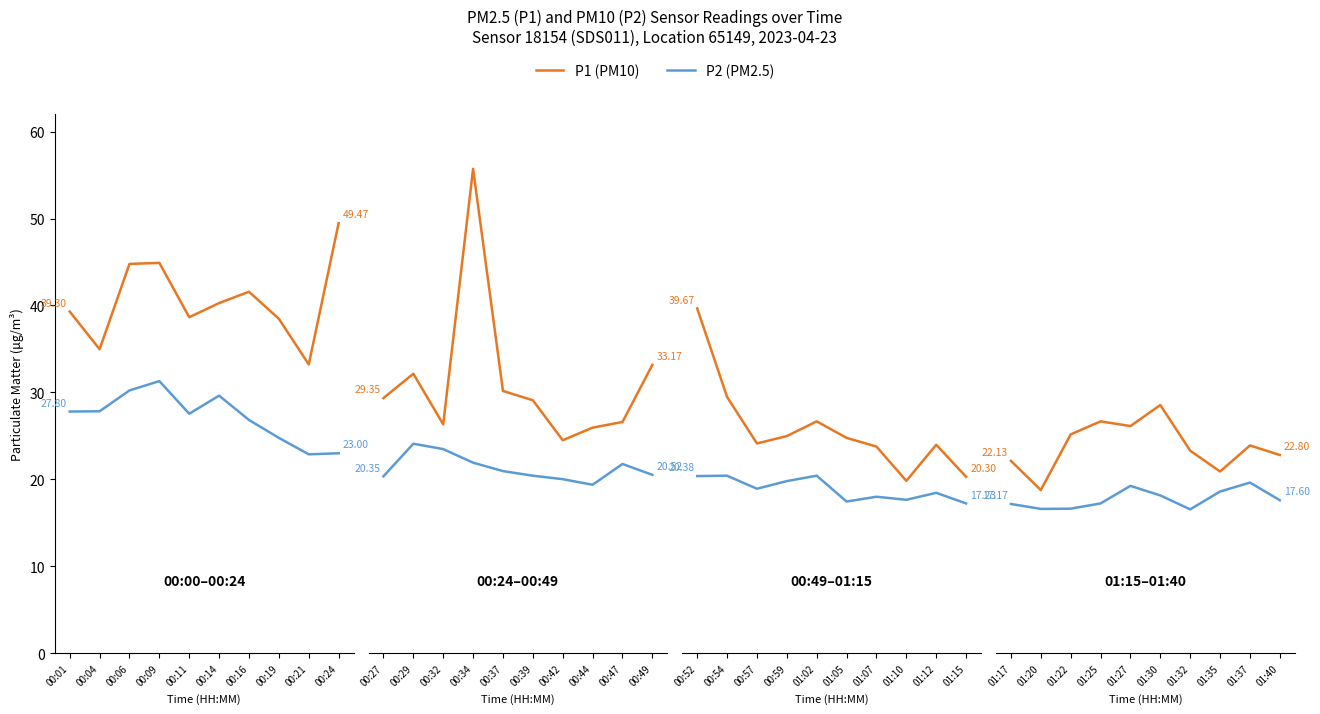

True or false: P1 (PM10) and P2 (PM2.5) cross at least once.

False